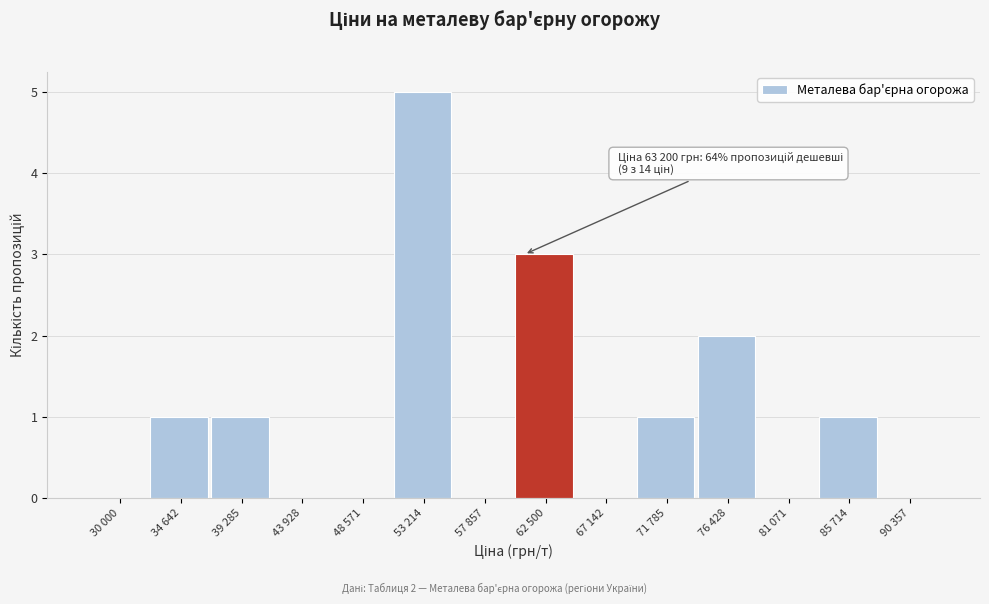

Reading right to left, list all the values displayed in this chart.

90 357=0	85 714=1	81 071=0	76 428=2	71 785=1	67 142=0	62 500=3	57 857=0	53 214=5	48 571=0	43 928=0	39 285=1	34 642=1	30 000=0